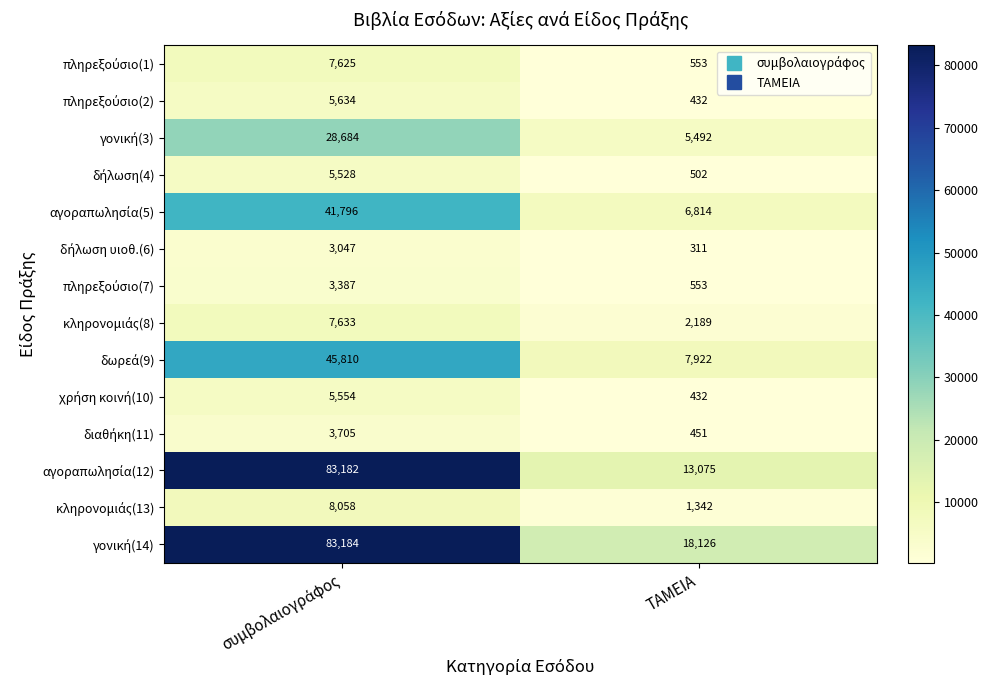

What is the smallest value displayed?

311